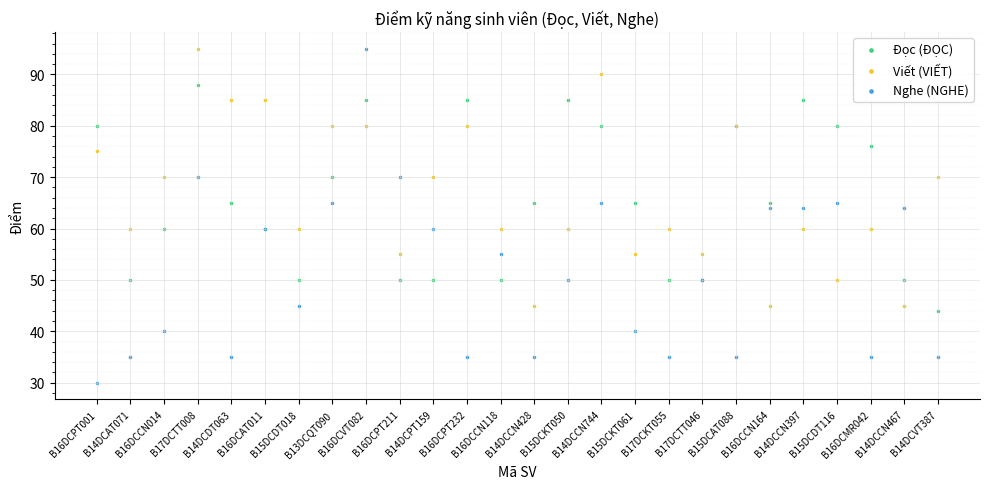

Which series has the largest Y range (max minus min)?

Nghe (NGHE)